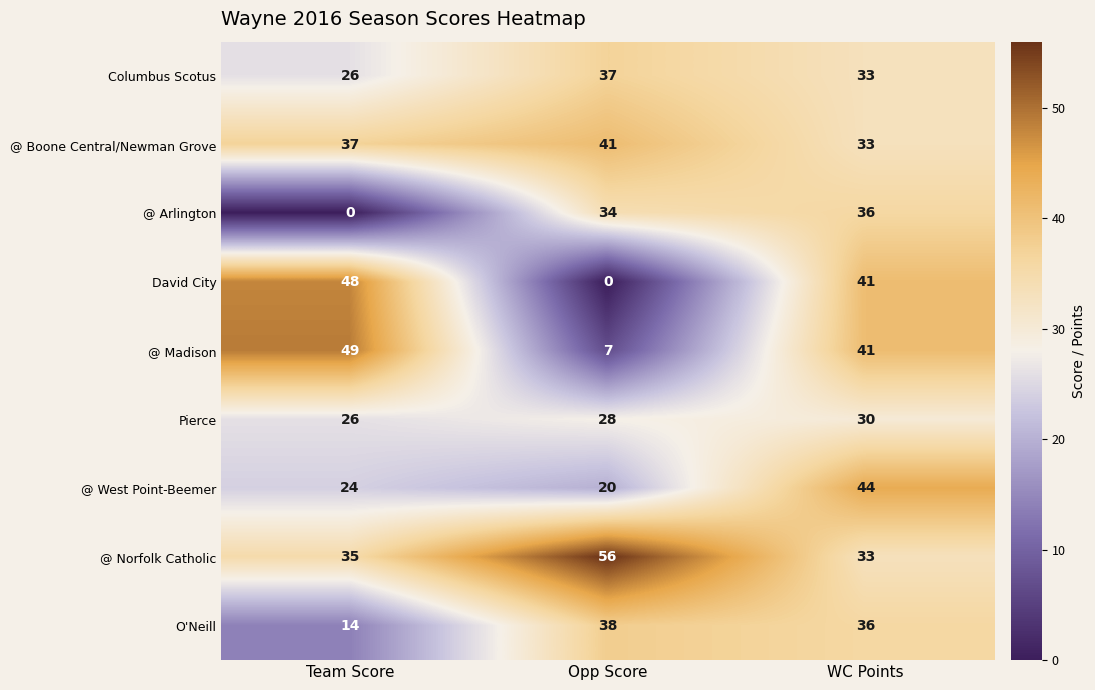

Is it true that @ Norfolk Catholic equals 58 at WC Points?

False